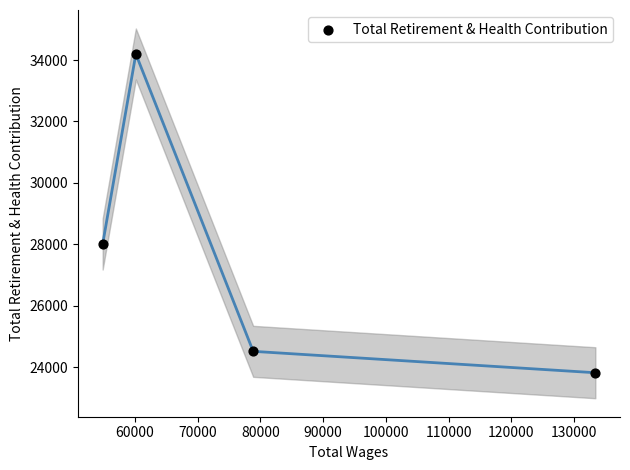

What is the range of X values (max minus min)?

78496